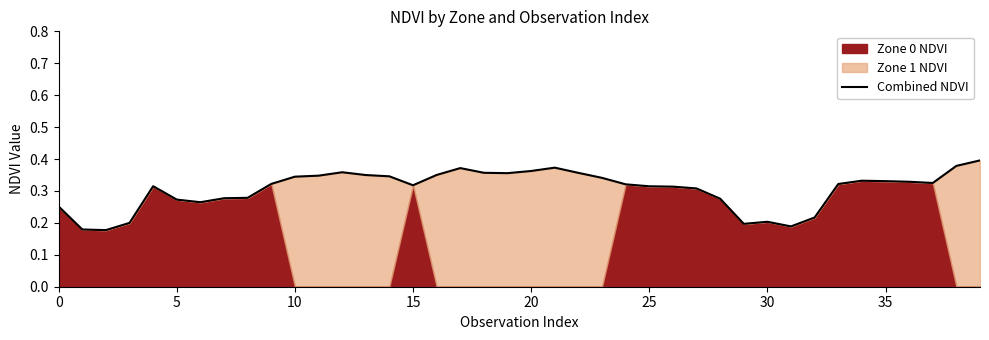

How many interior local valleys (lower than both neighbors) does the data have?

7